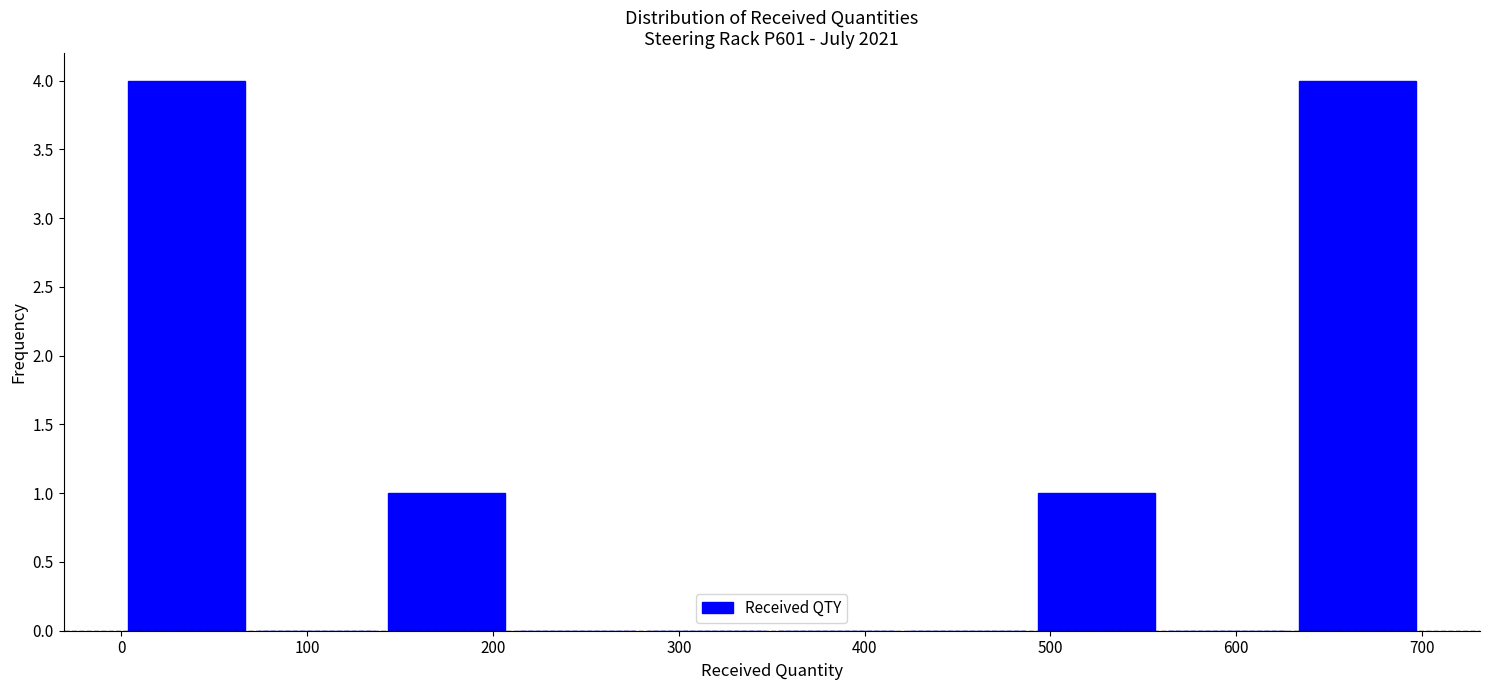

Reading left to right, transcribe this chart: for each bar, give the range it covers on the x-axis and its height. The values are not printed on the chart, so give them approximately, as read against the axis.

0 to 70: 4
70 to 140: 0
140 to 210: 1
210 to 280: 0
280 to 350: 0
350 to 420: 0
420 to 490: 0
490 to 560: 1
560 to 630: 0
630 to 700: 4